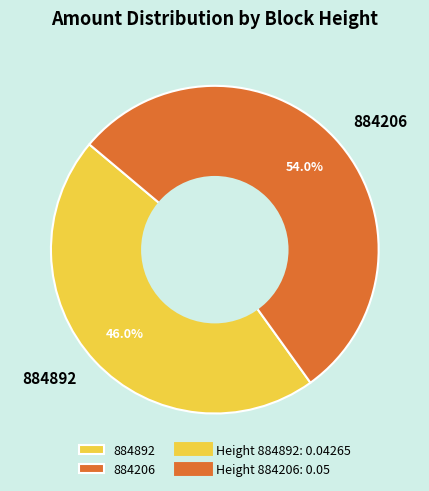

Combined, do 884892 and 884206 account for over 50%?

Yes